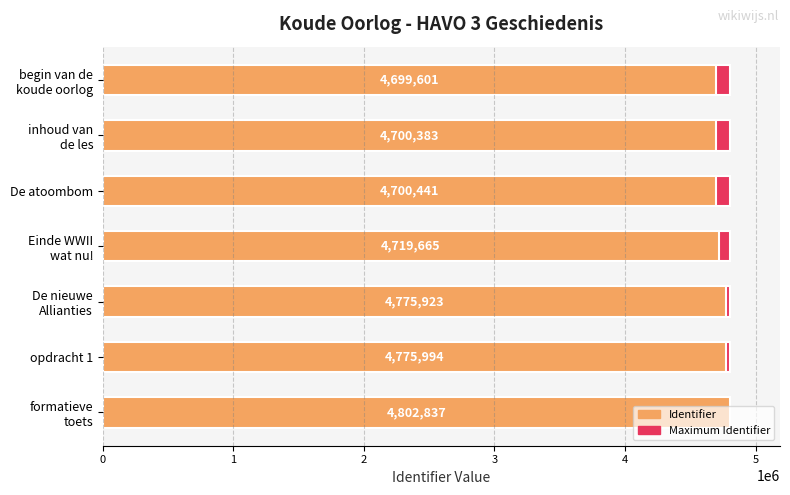

The value of Maximum Identifier at 0 is 0.9. True or false?

False